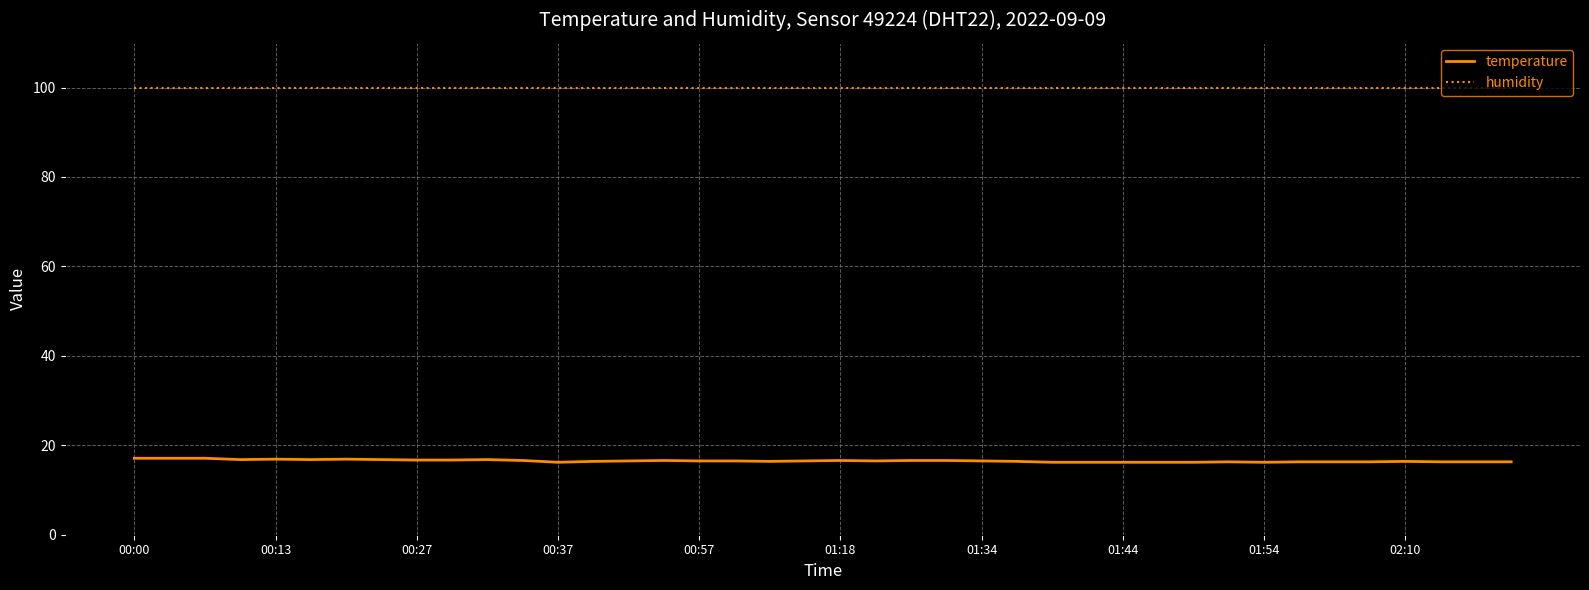

What is the maximum value for humidity?

99.9